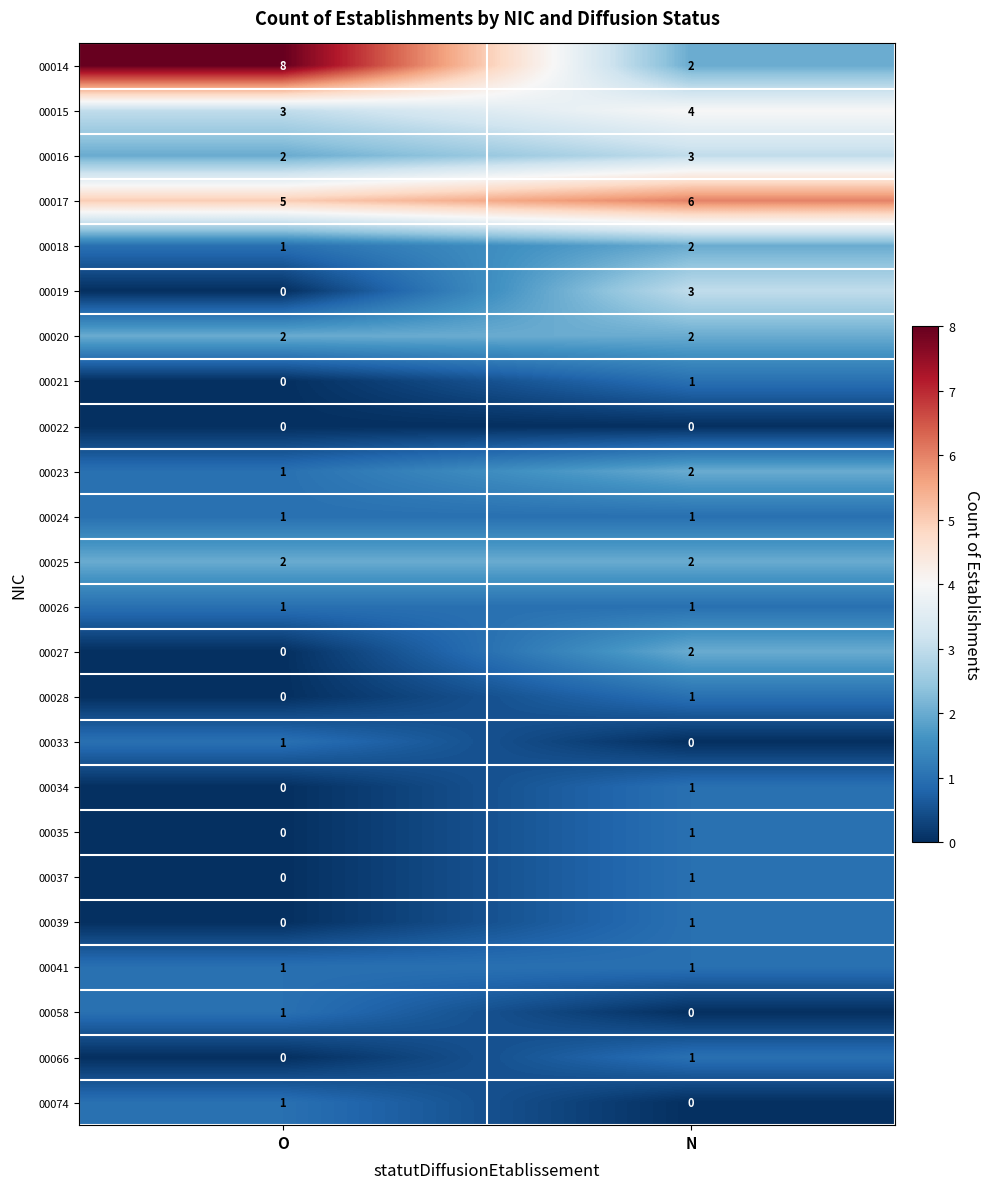

Which series changed the most between O and N?

00014